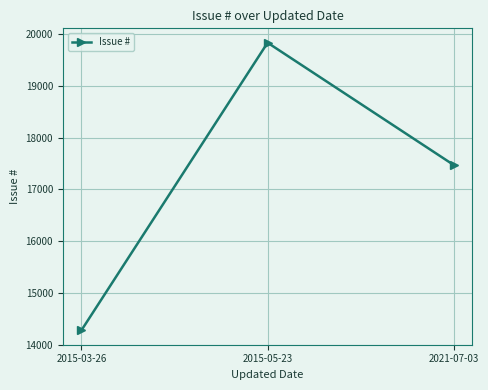

What is the difference between the values at 2015-03-26 and 2015-05-23?

5560